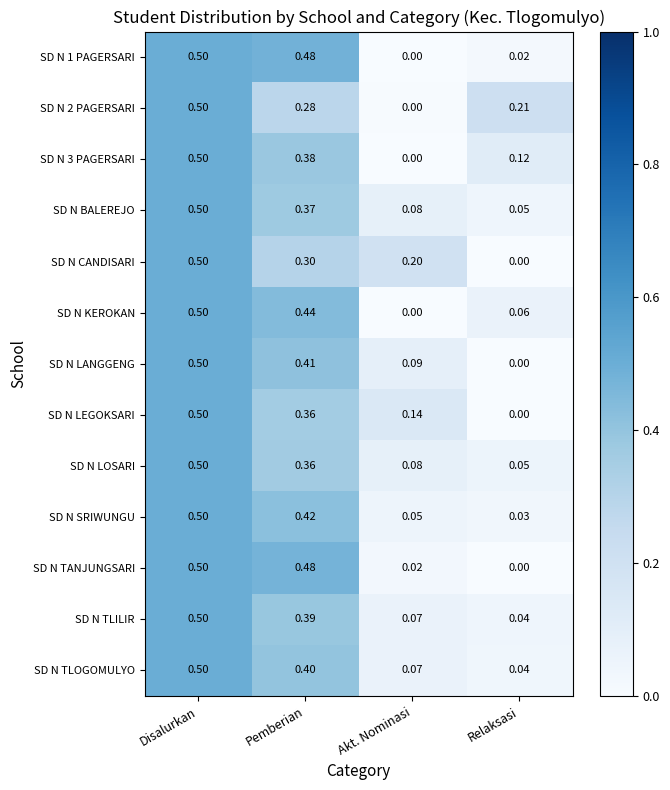

List the labels in order of SD N 3 PAGERSARI value, smallest first.

Akt. Nominasi, Relaksasi, Pemberian, Disalurkan